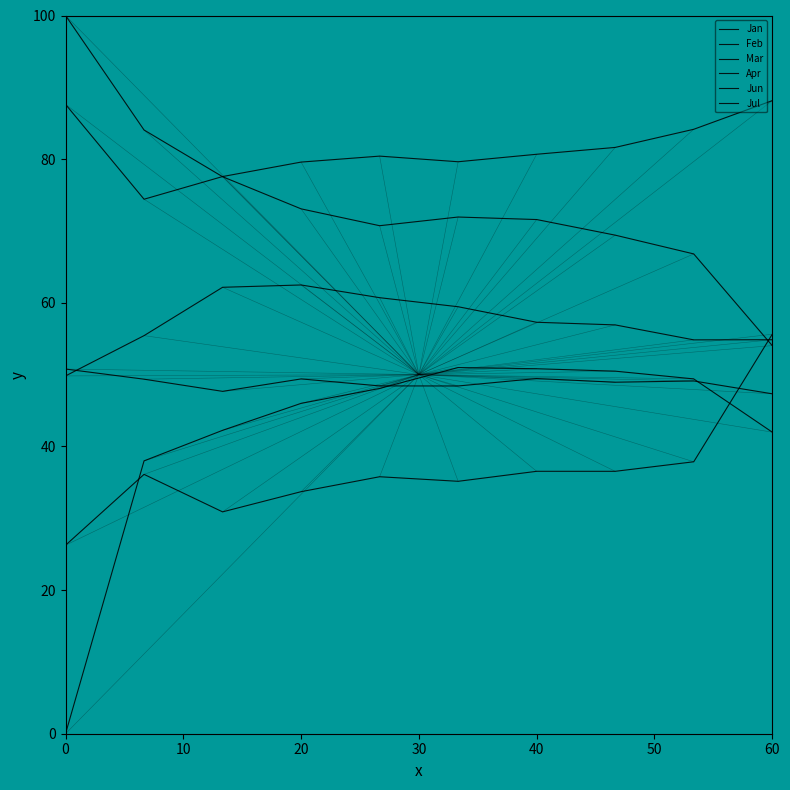

How many lines are shown in the chart?

6